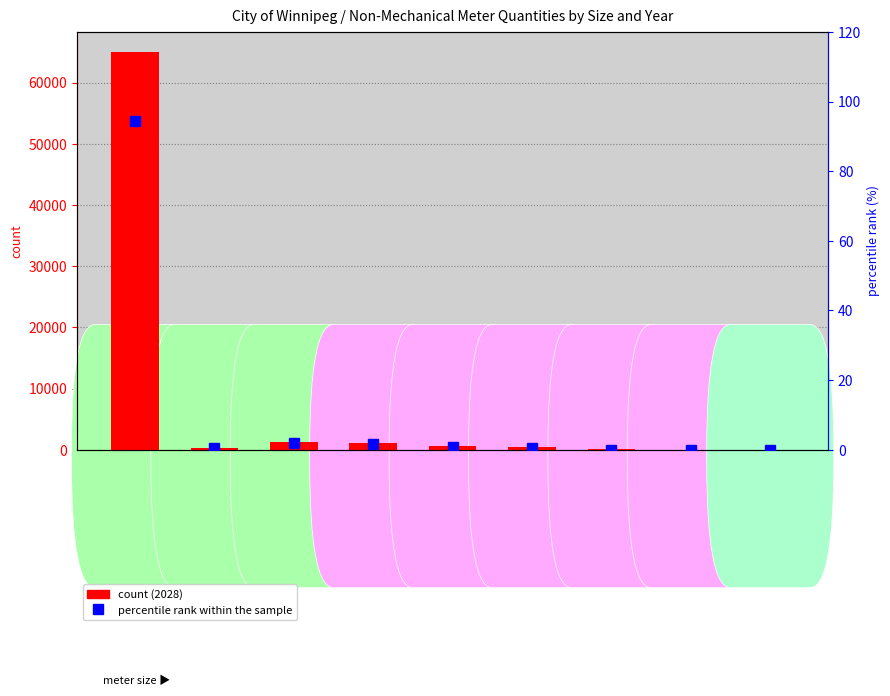

At how many categories does at least one series exceed 10234?

1